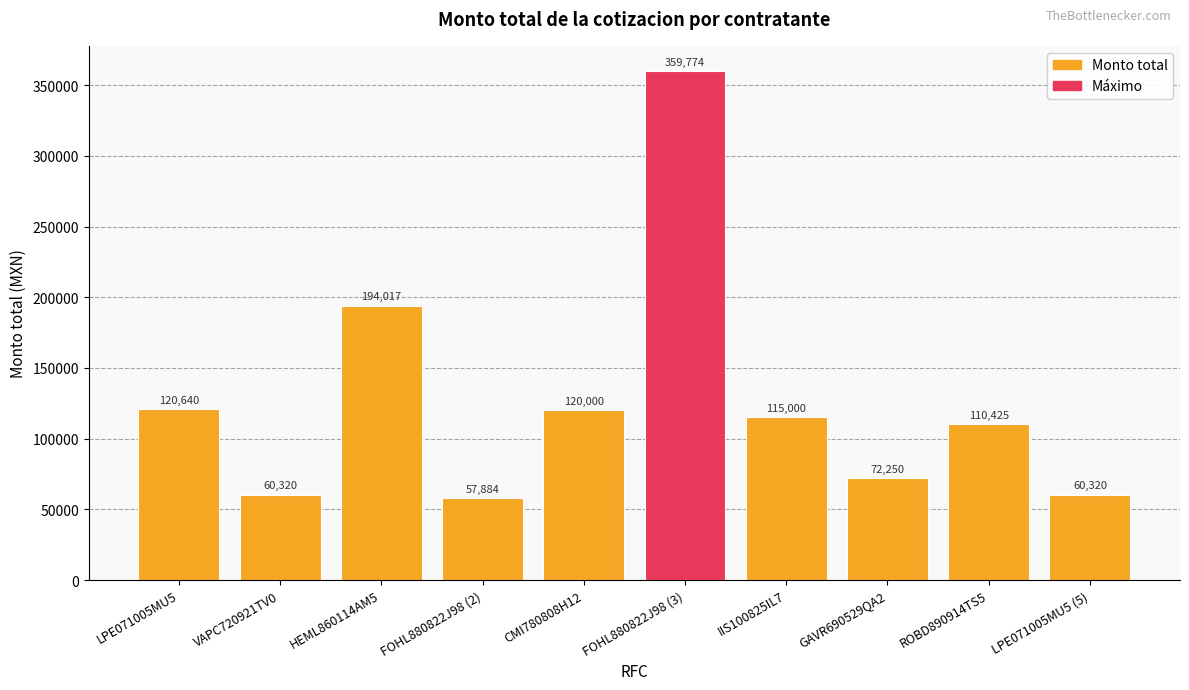

Is it true that the value at LPE071005MU5 is 120640.0?

True